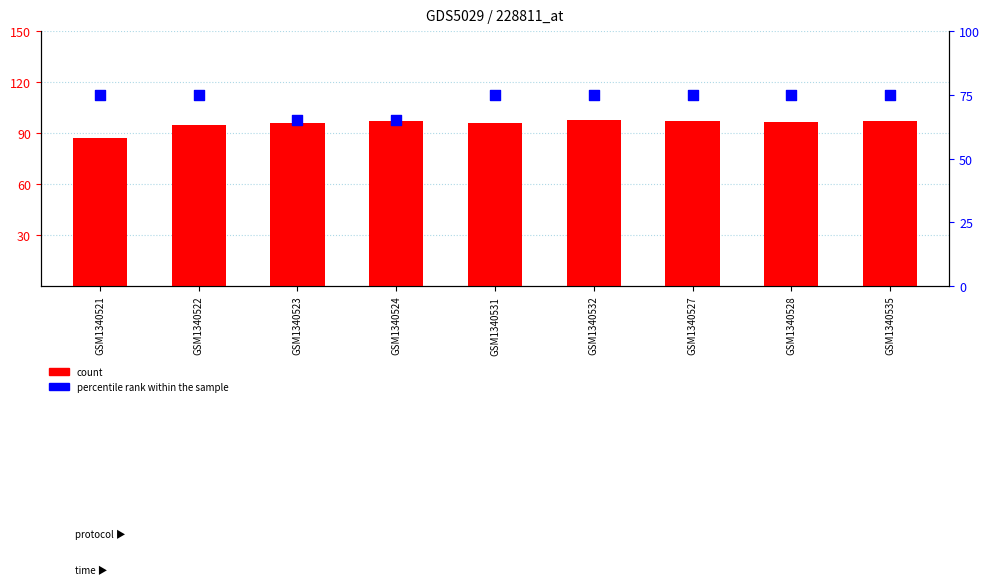

Which series contains the highest Y value?

count